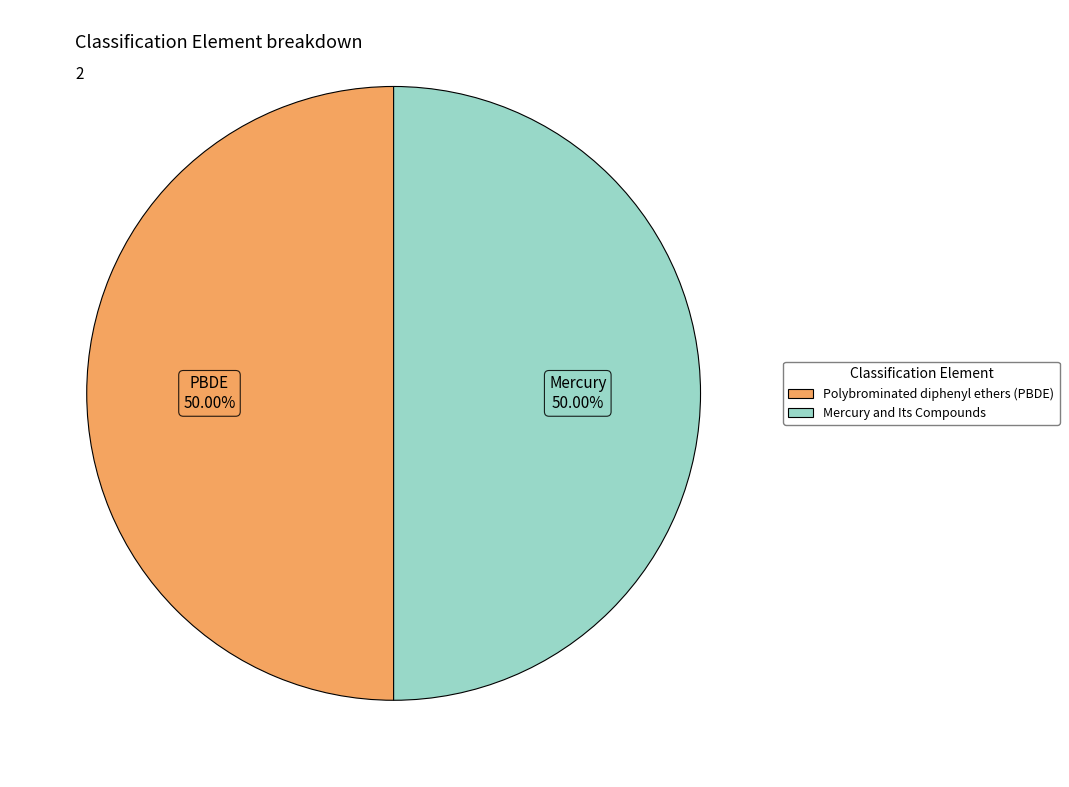

What percentage is the Mercury and Its Compounds slice, to the nearest percent?

50%